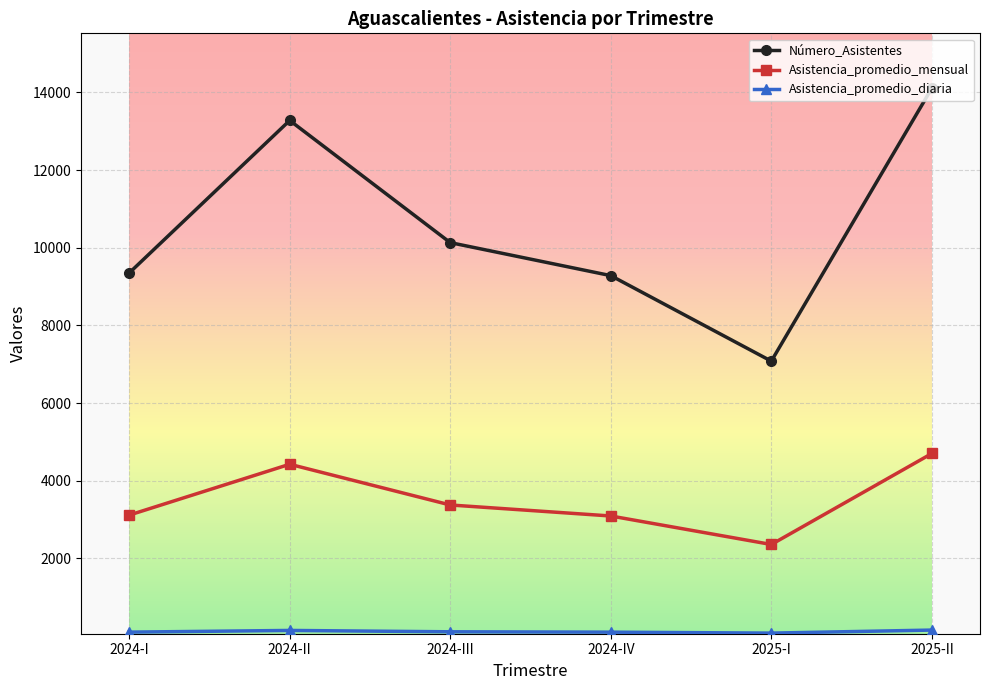

What position from the right is 2025-II?

1